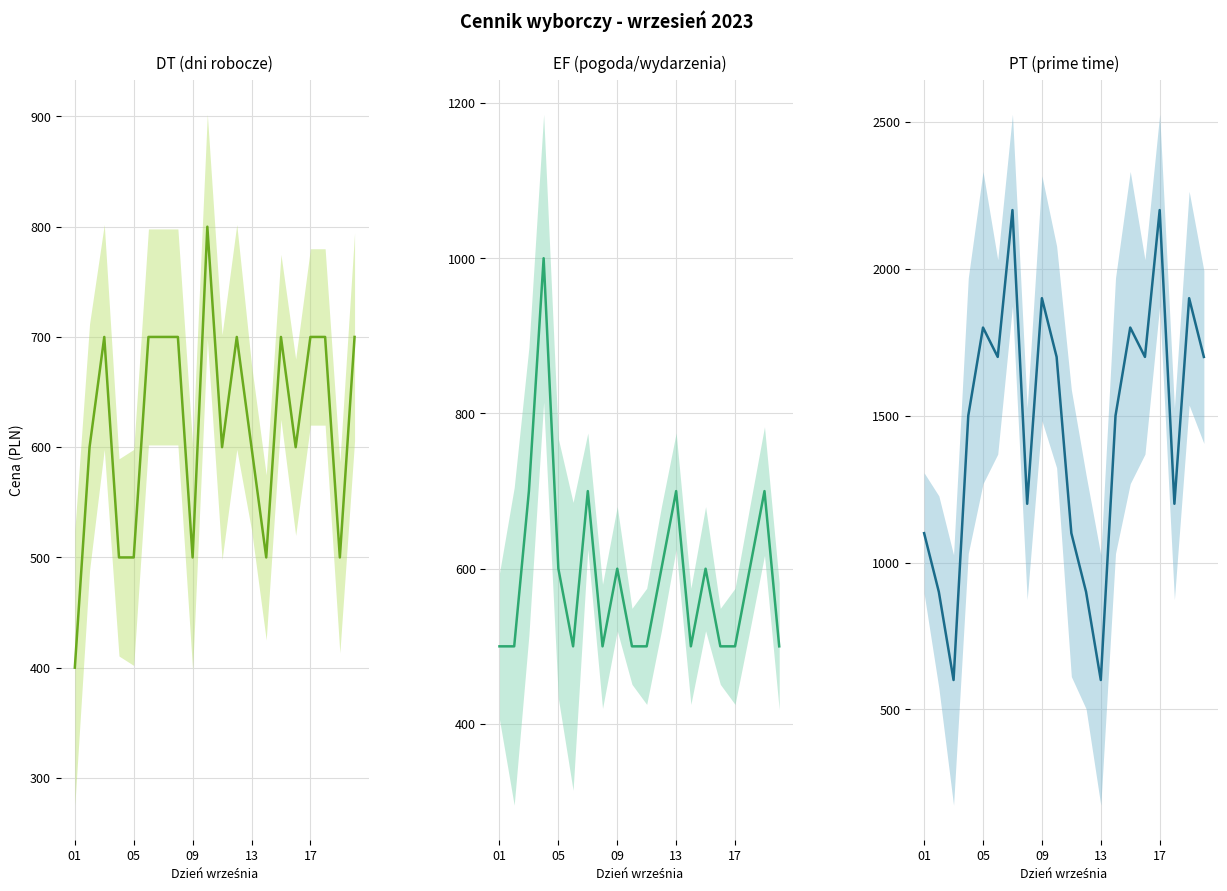

True or false: DT has more than 2 points higher than both neighbors.

True